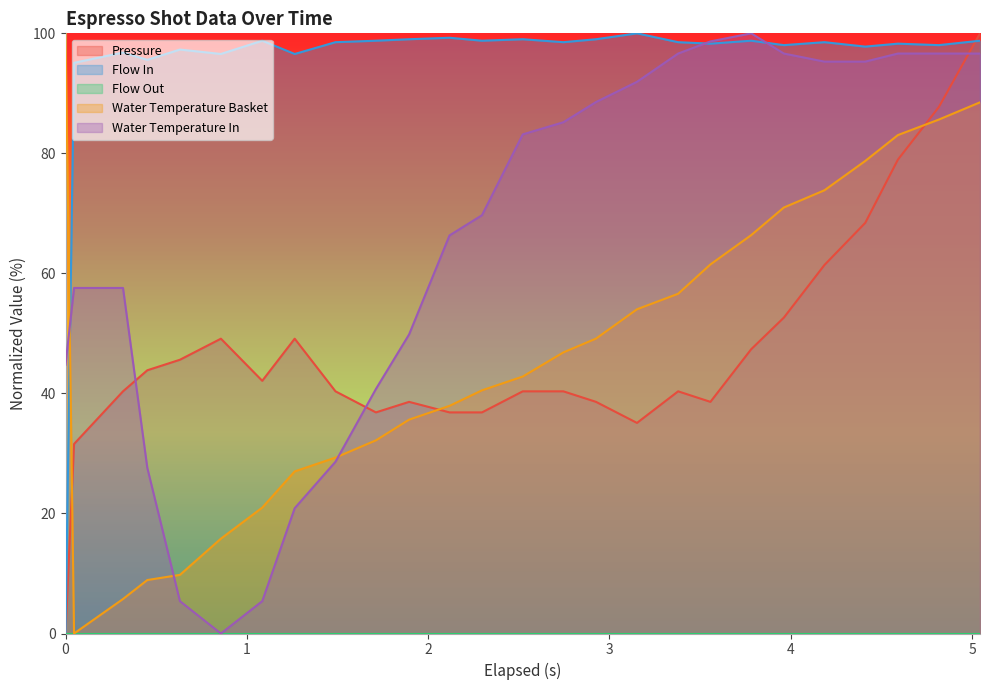

What is the difference between the maximum and minimum values in the flow_in series?

100.0